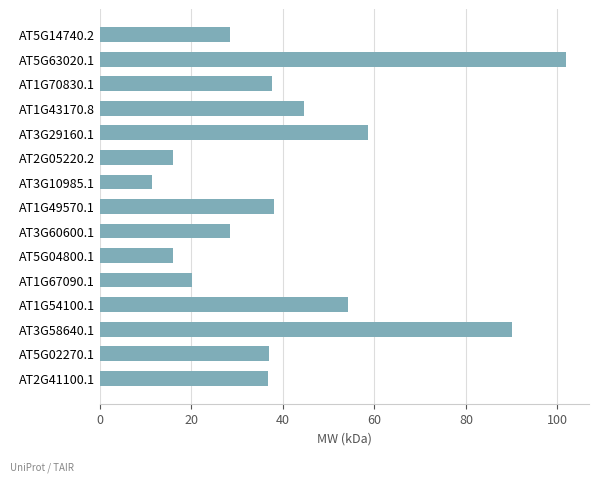

How many values exceed 36?

9